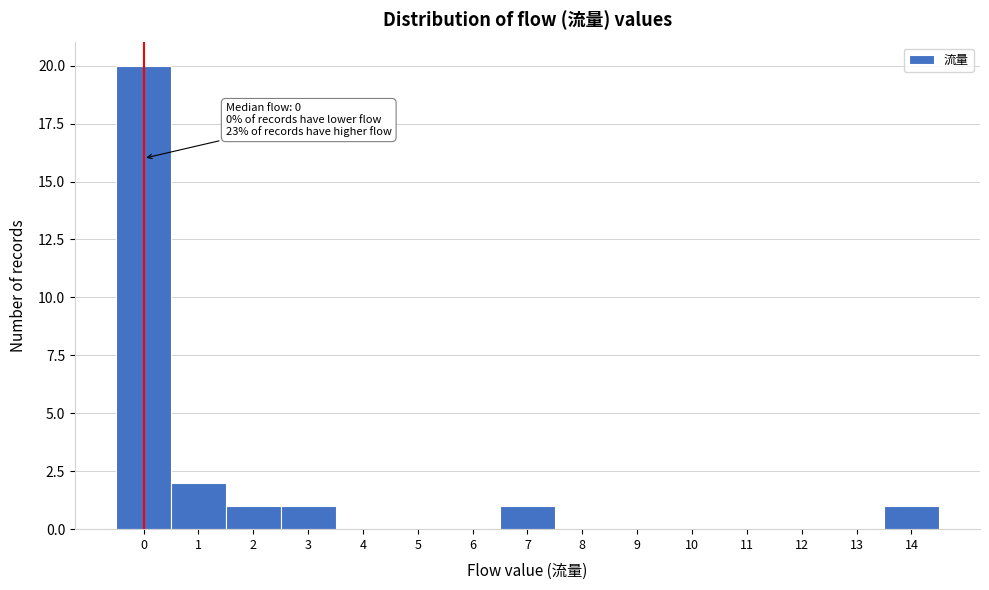

Over which range of the x-axis is the bar tallest?

-0.5 to 0.5